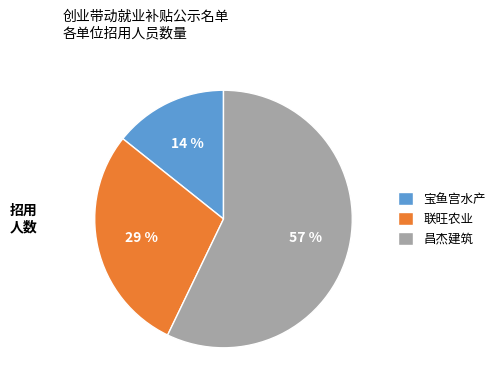

To the nearest percent, what portion does 联旺农业 represent?

29%